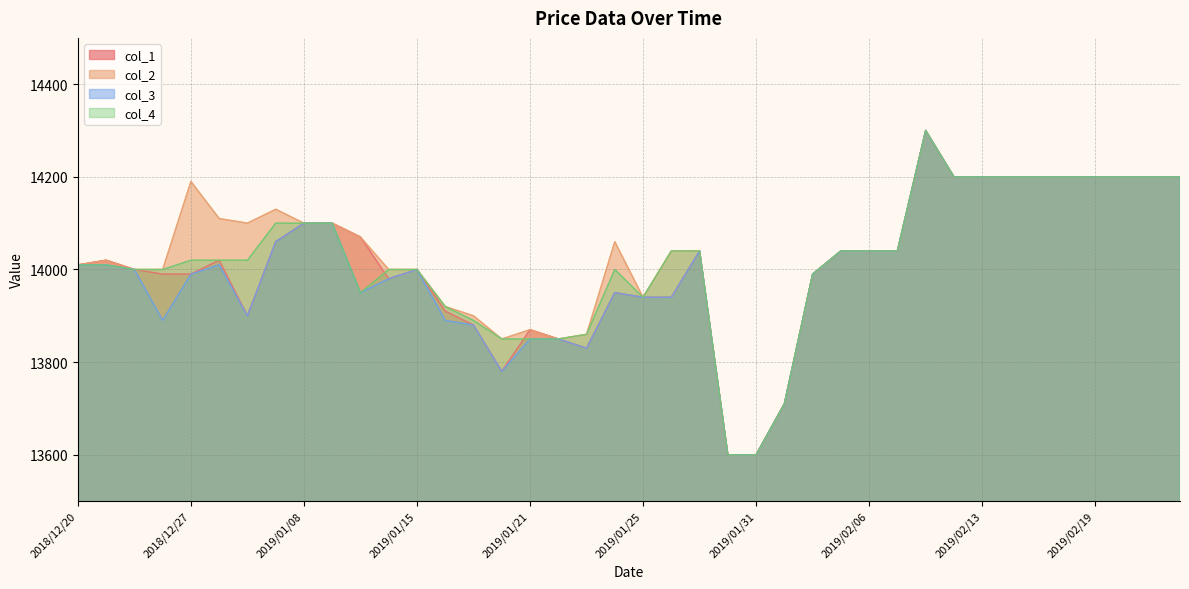

True or false: col_4 and col_3 intersect in this chart.

False